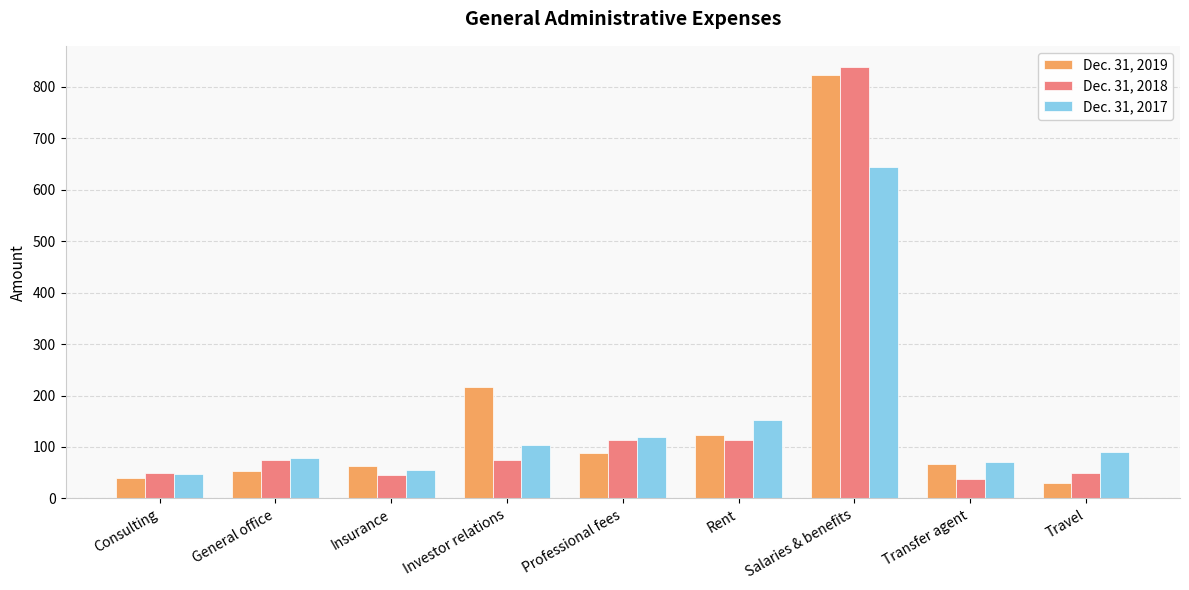

Is the value of Dec. 31, 2019 at Salaries & benefits greater than the value of Dec. 31, 2018 at Travel?

Yes